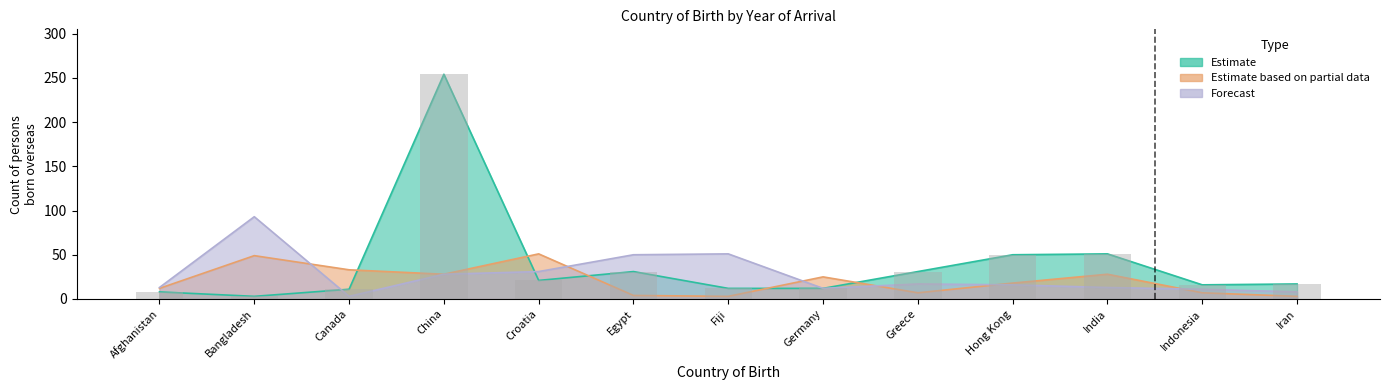

At which label does Estimate reach its peak?

China